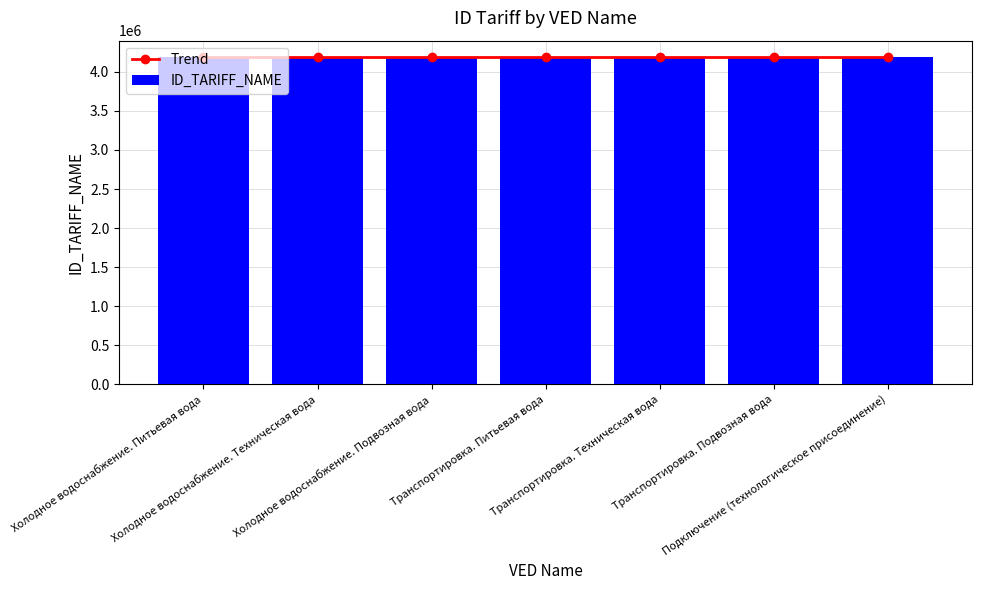

Reading left to right, list all the values displayed in this chart.

Trend: Холодное водоснабжение. Питьевая вода=4189671	Холодное водоснабжение. Техническая вода=4189672	Холодное водоснабжение. Подвозная вода=4189673	Транспортировка. Питьевая вода=4189674	Транспортировка. Техническая вода=4189675	Транспортировка. Подвозная вода=4189676	Подключение (технологическое присоединение)=4189677
ID_TARIFF_NAME: Холодное водоснабжение. Питьевая вода=4189671	Холодное водоснабжение. Техническая вода=4189672	Холодное водоснабжение. Подвозная вода=4189673	Транспортировка. Питьевая вода=4189674	Транспортировка. Техническая вода=4189675	Транспортировка. Подвозная вода=4189676	Подключение (технологическое присоединение)=4189677